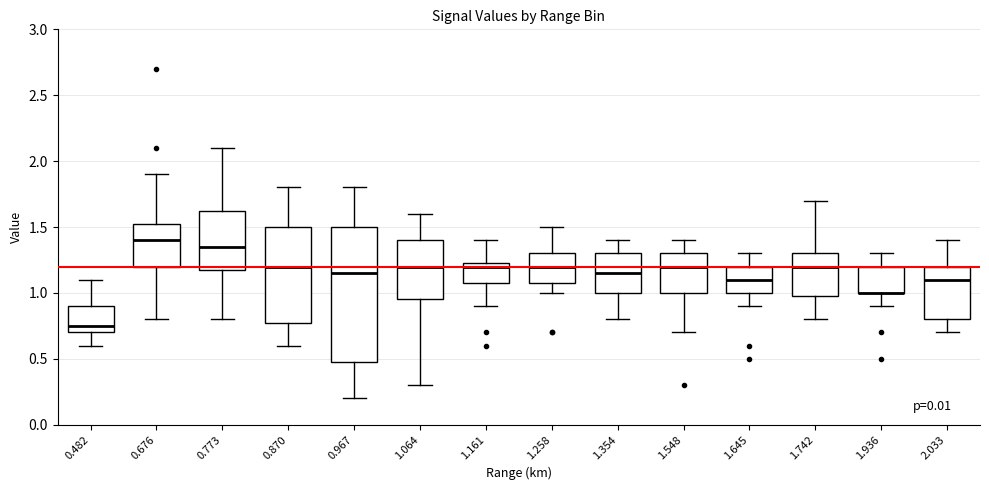

Reading left to right, transcribe this box plot: for each box, give where its median line is, the range the box spans, and where its two whiskers end, as read against the y-axis. The values are not printed on the chart, so give them approximately, as read against the axis.

0.482: median 0.75, box 0.70 to 0.90, whiskers 0.60 to 1.10
0.676: median 1.40, box 1.20 to 1.55, whiskers 0.80 to 1.90
0.773: median 1.35, box 1.20 to 1.65, whiskers 0.80 to 2.10
0.870: median 1.20, box 0.80 to 1.50, whiskers 0.60 to 1.80
0.967: median 1.15, box 0.50 to 1.50, whiskers 0.20 to 1.80
1.064: median 1.20, box 0.95 to 1.40, whiskers 0.30 to 1.60
1.161: median 1.20, box 1.10 to 1.25, whiskers 0.90 to 1.40
1.258: median 1.20, box 1.10 to 1.30, whiskers 1.00 to 1.50
1.354: median 1.15, box 1.00 to 1.30, whiskers 0.80 to 1.40
1.548: median 1.20, box 1.00 to 1.30, whiskers 0.70 to 1.40
1.645: median 1.10, box 1.00 to 1.20, whiskers 0.90 to 1.30
1.742: median 1.20, box 1.00 to 1.30, whiskers 0.80 to 1.70
1.936: median 1.00 (drawn on the box's lower edge), box 1.00 to 1.20, whiskers 0.90 to 1.30
2.033: median 1.10, box 0.80 to 1.20, whiskers 0.70 to 1.40